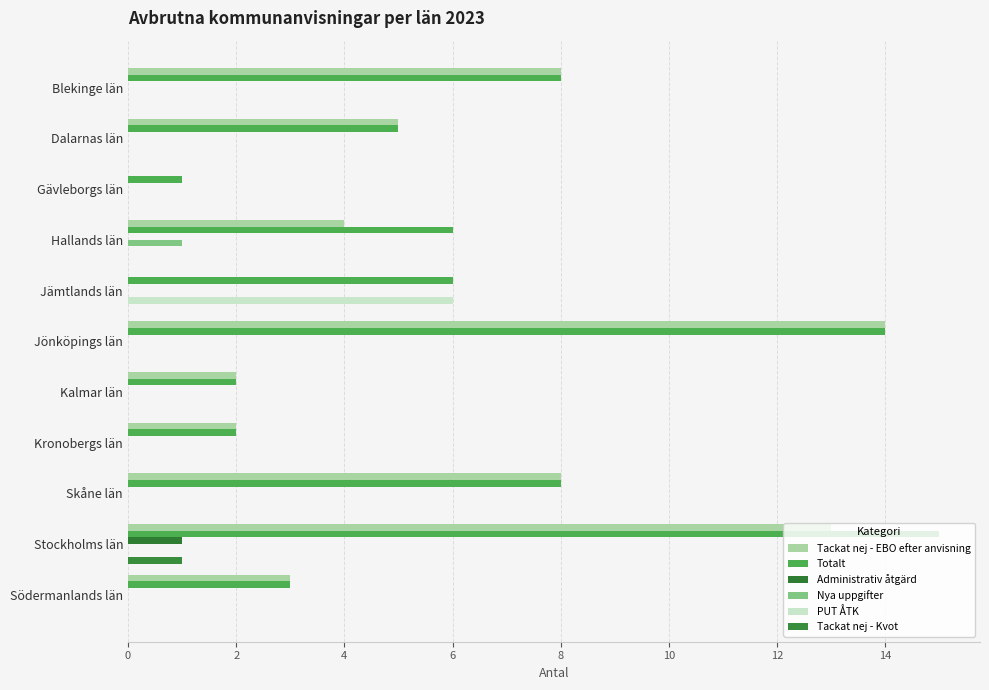

At which label does Totalt reach its peak?

Stockholms län